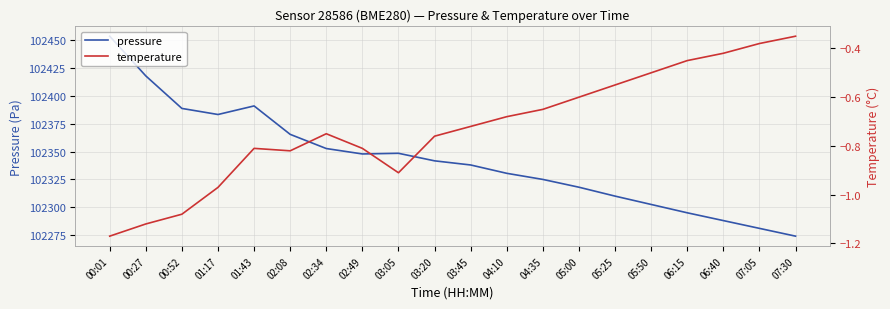

Between 03:05 and 06:40, which series saw the biggest shift?

pressure